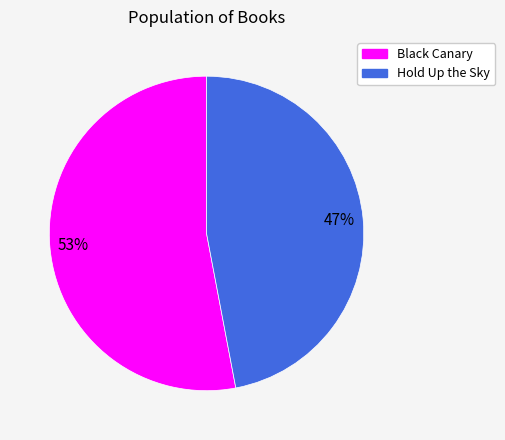

How many slices are in this pie chart?

2